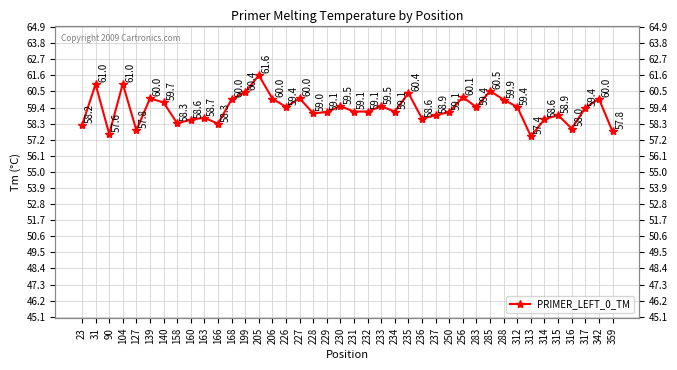

Where does the data first go above 59?

31